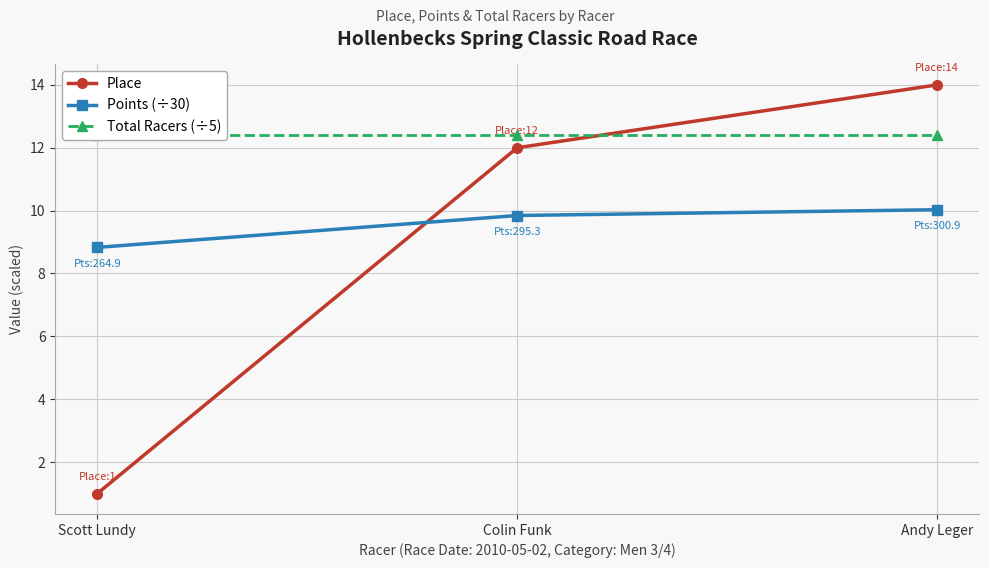

What are all the series names shown in the legend?

Place, Points (÷30), Total Racers (÷5)